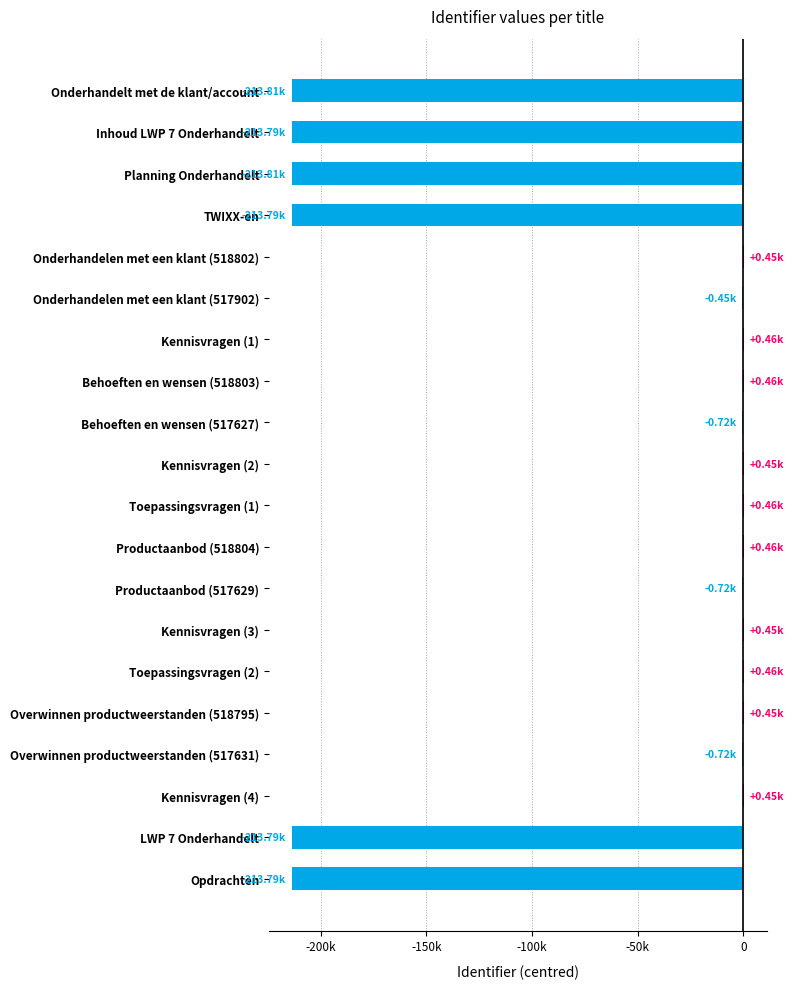

Are the bars horizontal?

Yes